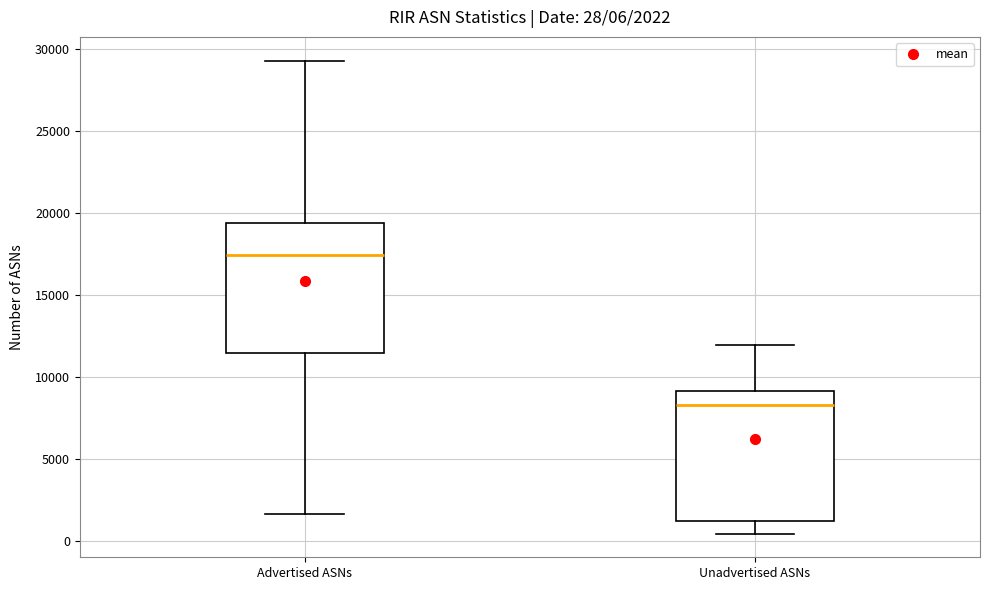

Which box has the highest median line?

Advertised ASNs